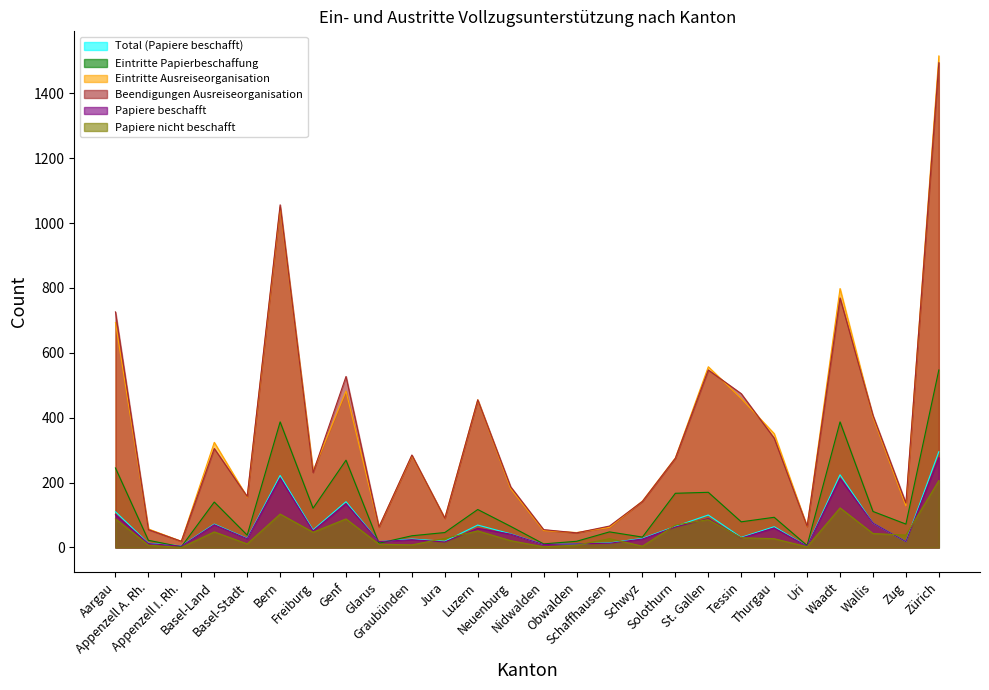

How many interior local peaks does the Beendigungen Ausreiseorganisation series have?

7